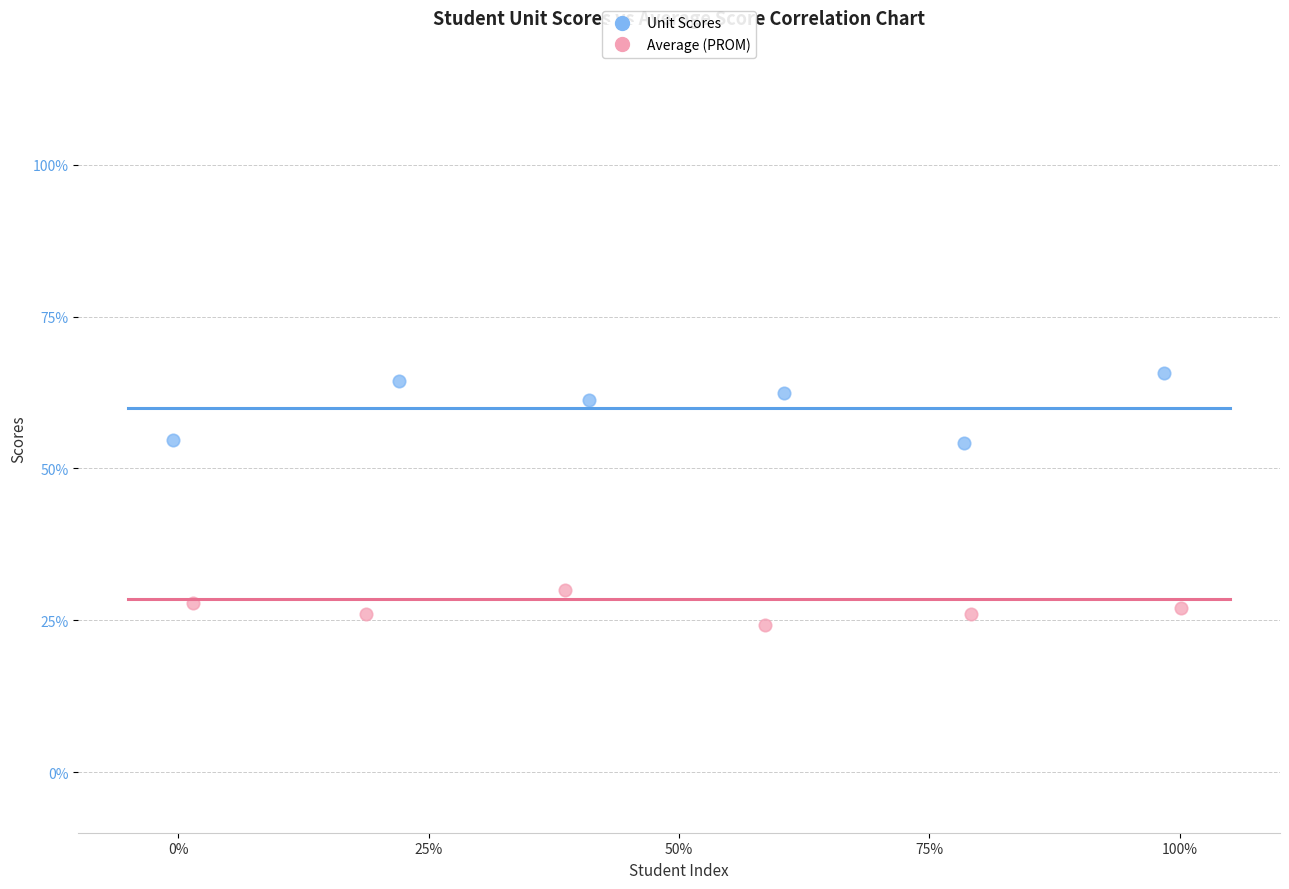

What are all the series names shown in the legend?

Unit Scores, Average (PROM)